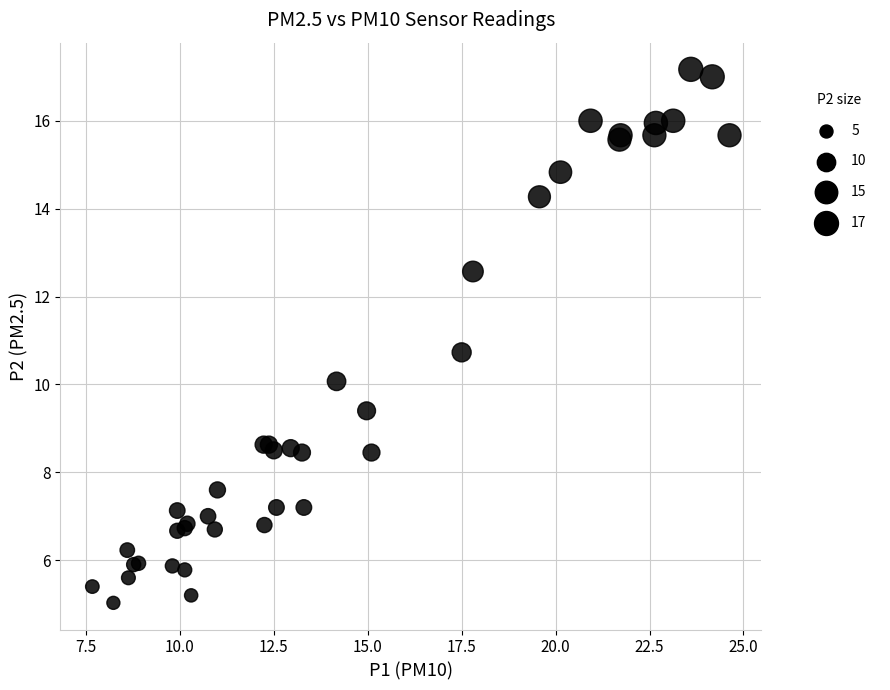

What Y value in the scatter plot is closest to 11?

10.7